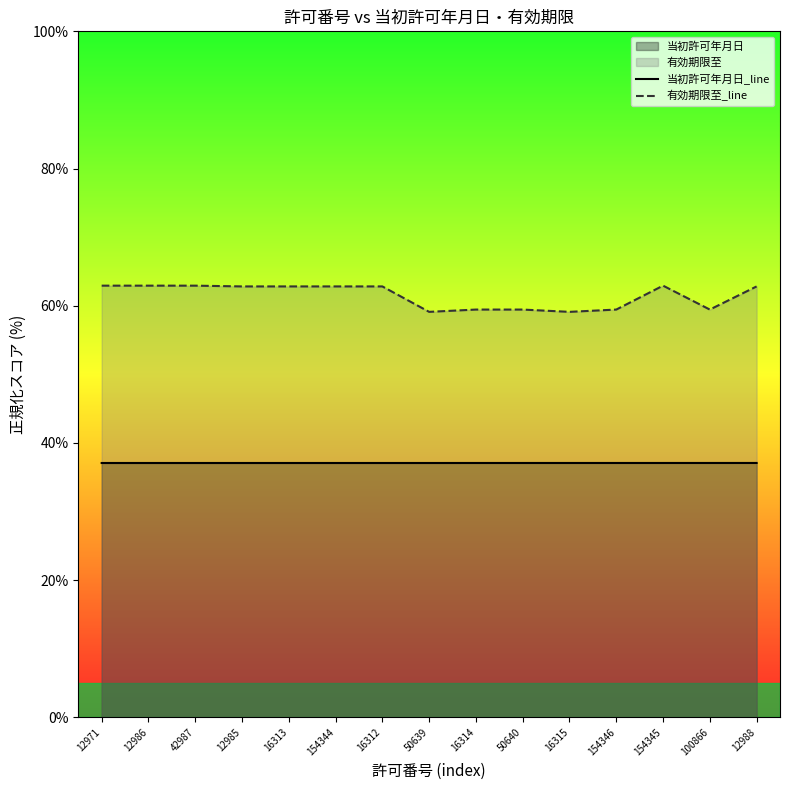

True or false: 当初許可年月日_line and 有効期限至_line intersect in this chart.

False